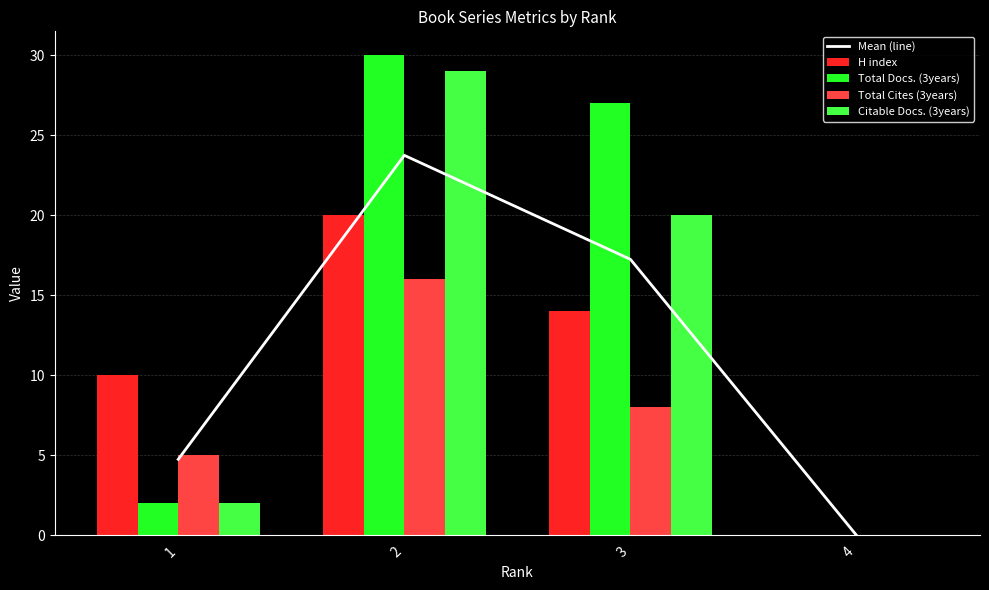

What is the sum of the H index values at 3 and 2?

34